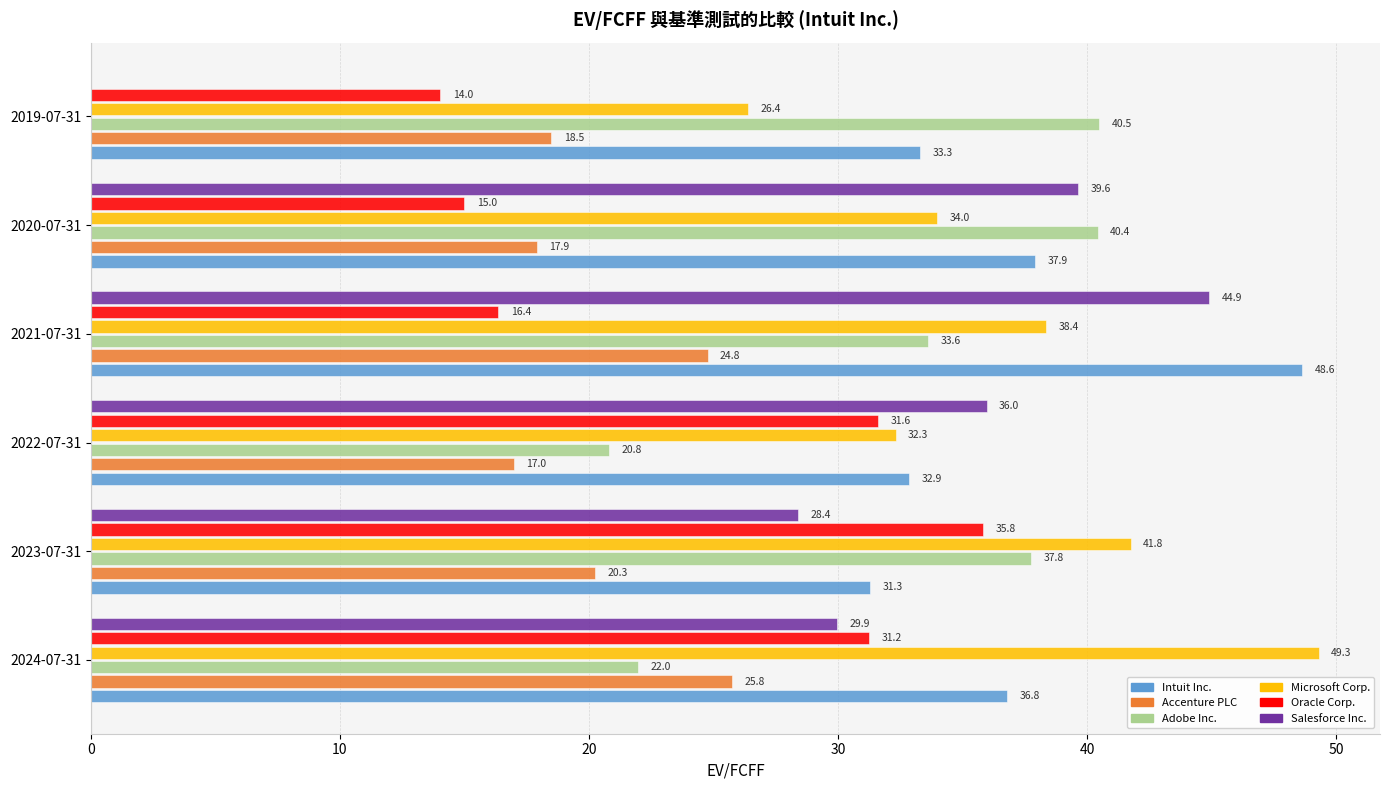

Between 2021-07-31 and 2020-07-31, which series saw the biggest shift?

Intuit Inc.